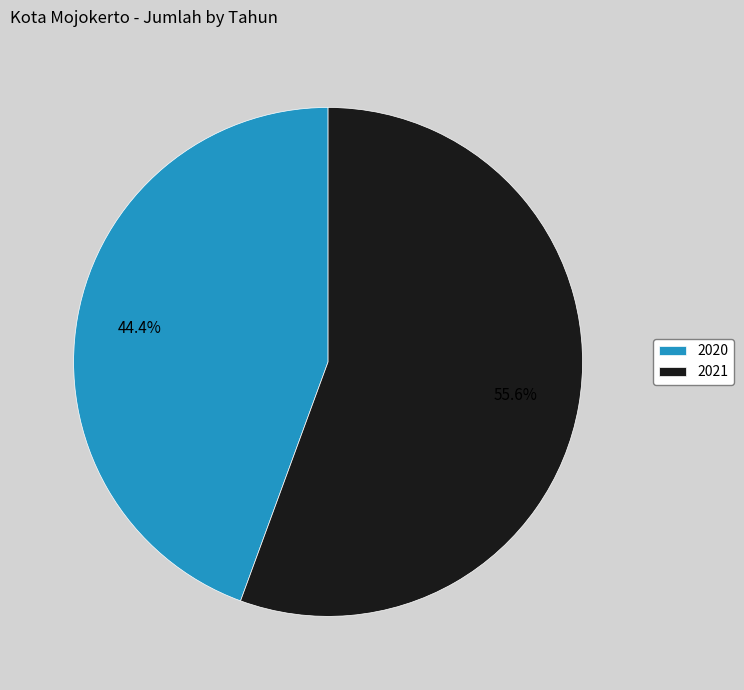

To the nearest percent, what is the difference between the largest and smallest slice percentages?

11%